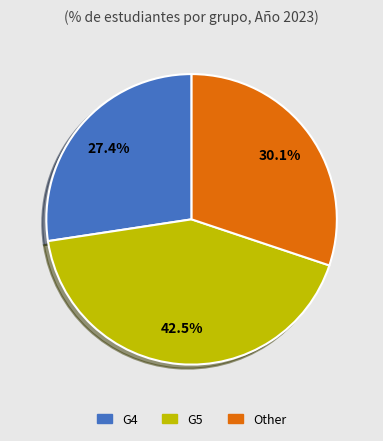

Approximately how many times larger is the value at G4 compared to Other?

0.9